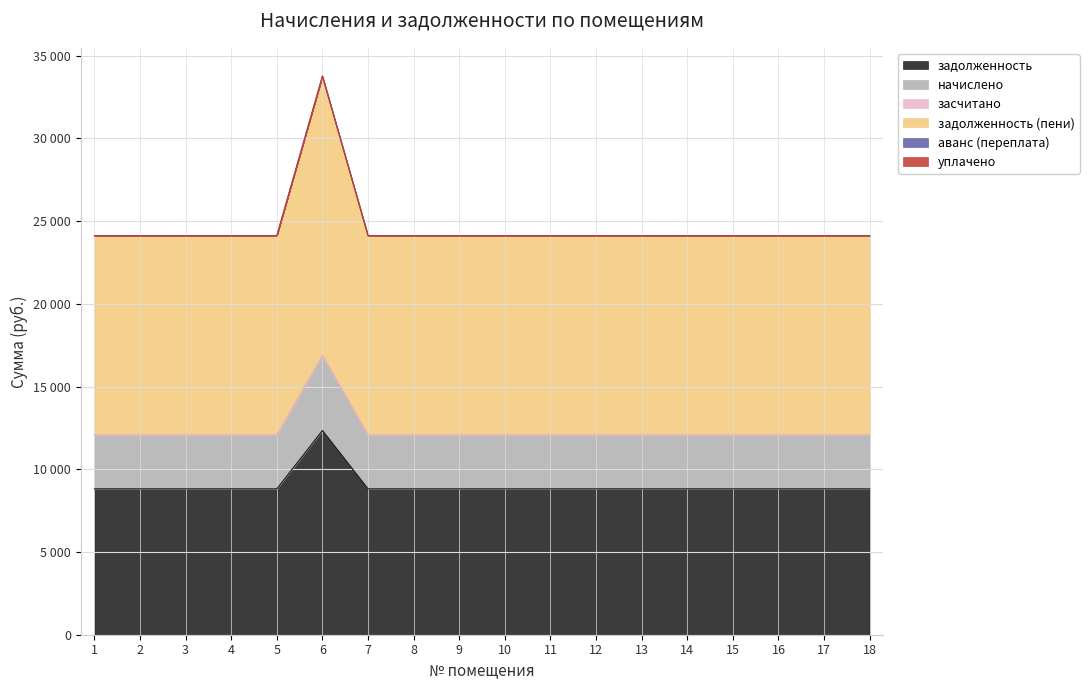

Which has a higher value, 12 or 7?

12